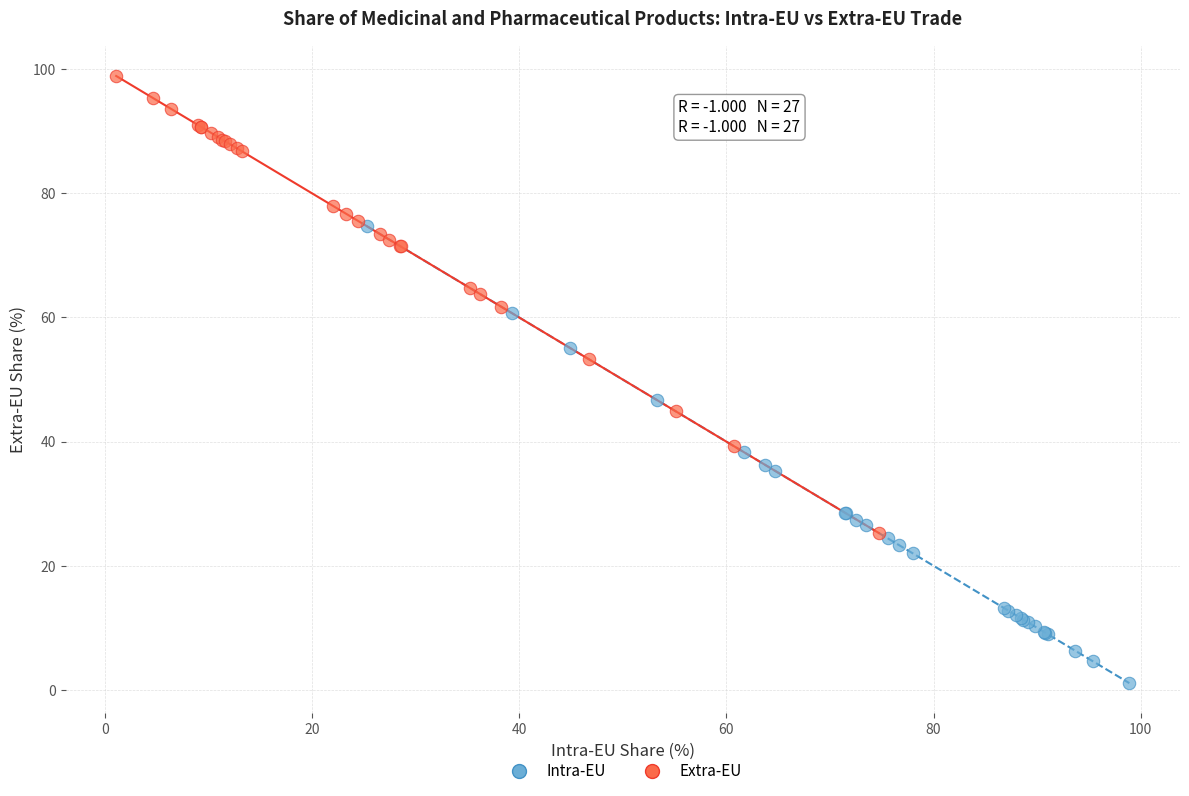

What are all the series names shown in the legend?

Intra-EU, Extra-EU